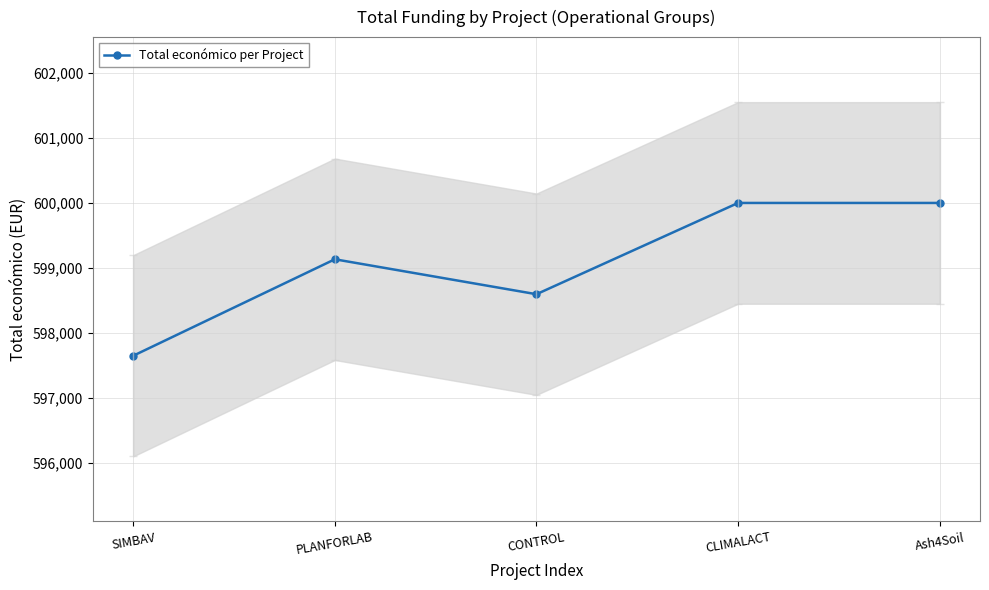

What is the label of the 2nd point from the right?

CLIMALACT